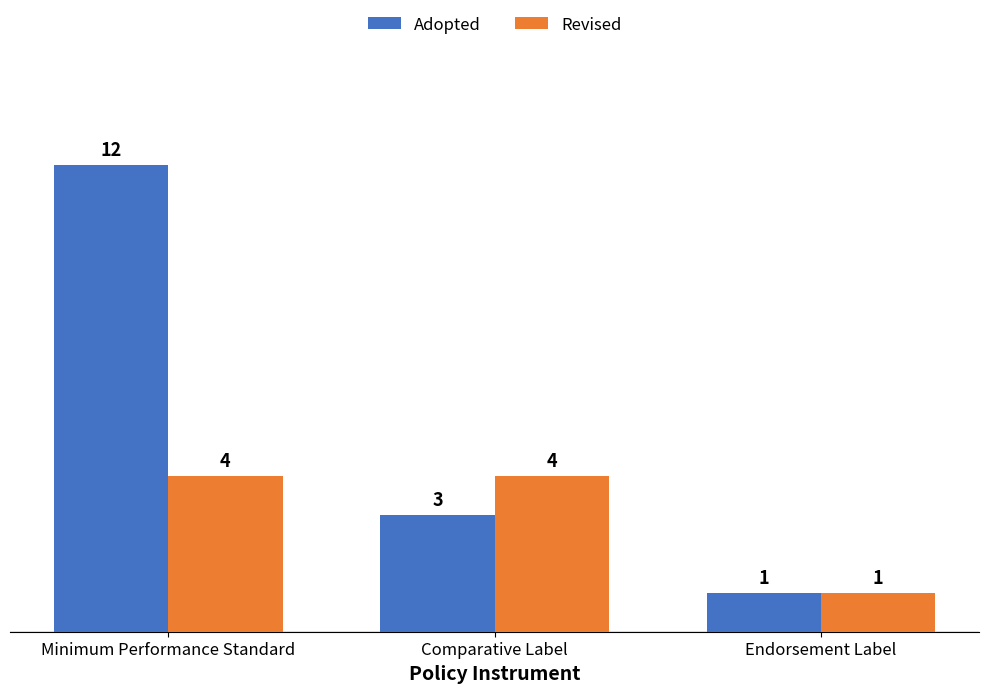

Read the Revised value at Endorsement Label.

1